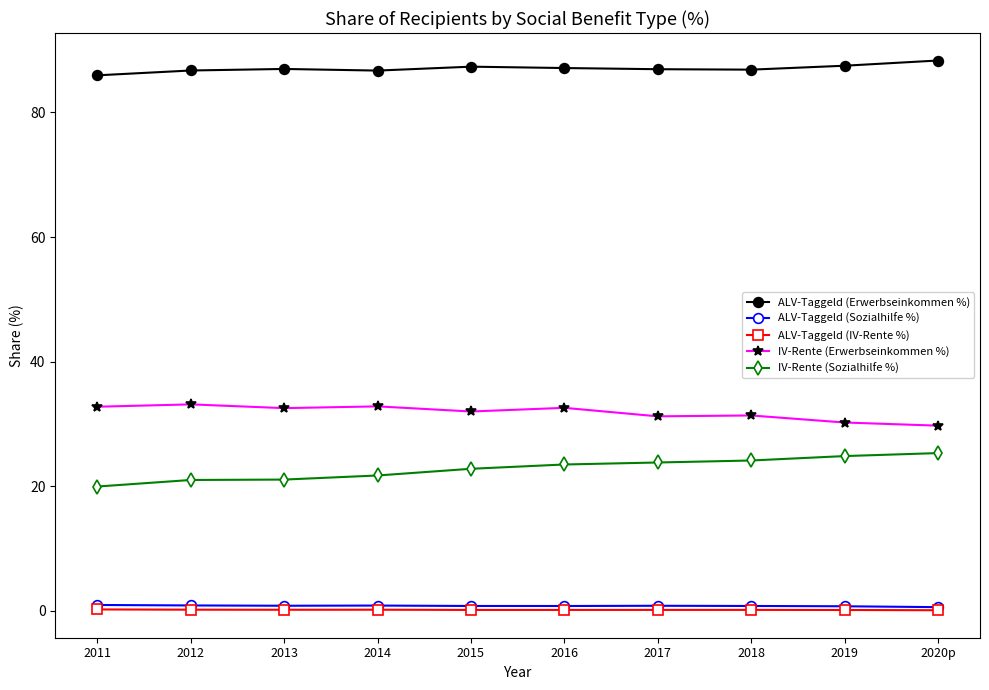

Does the chart display data point markers on the line(s)?

Yes